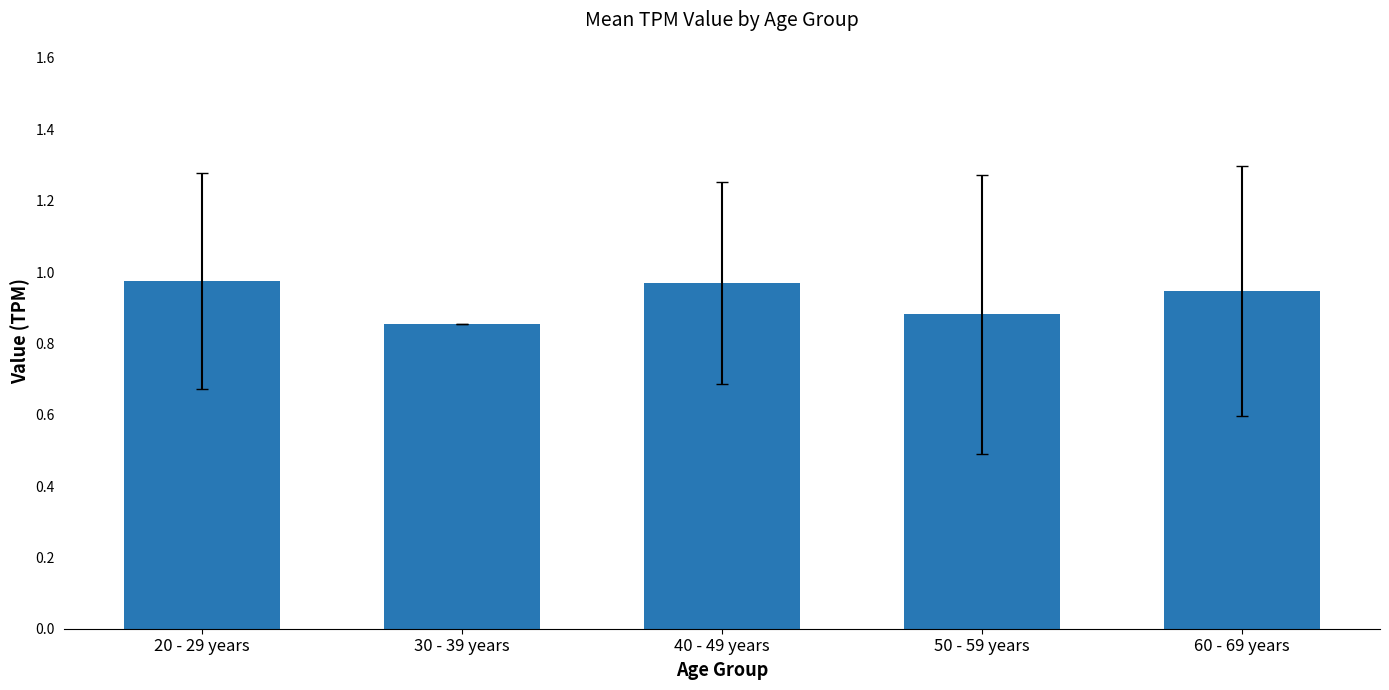

What position from the right is 40 - 49 years?

3